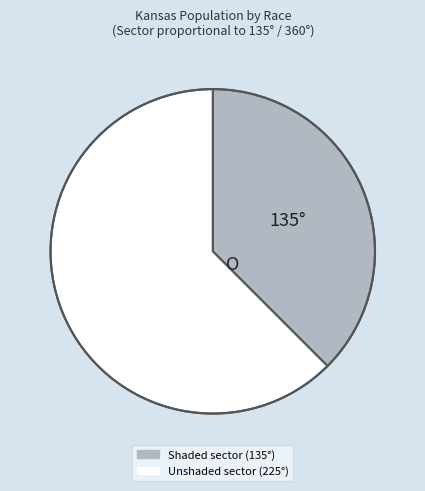

How many slices are in this pie chart?

2